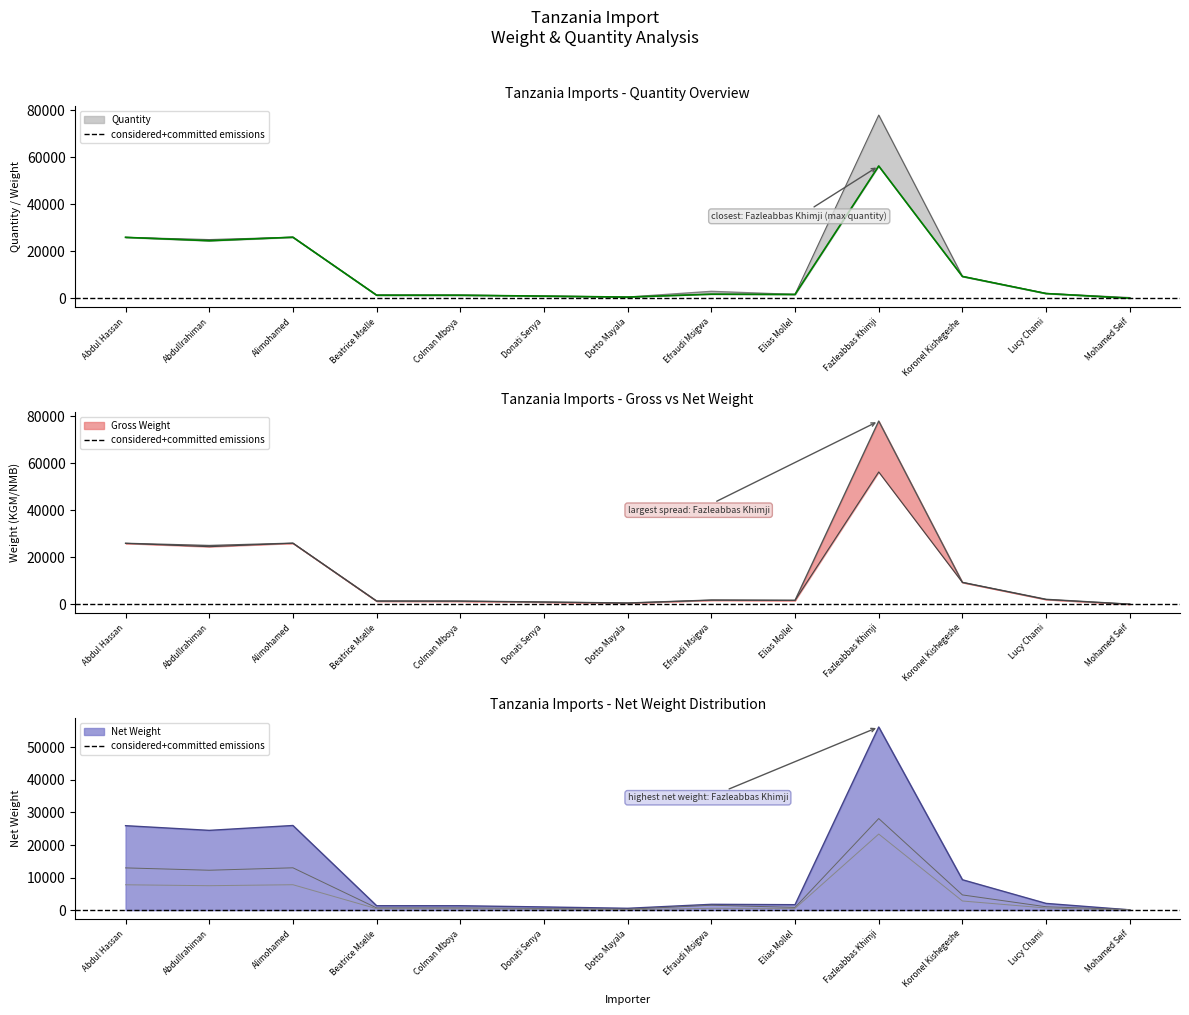

What is the difference between the Gross Weight values at Koronel Kishegeshe and Lucy Chami?

7186.4